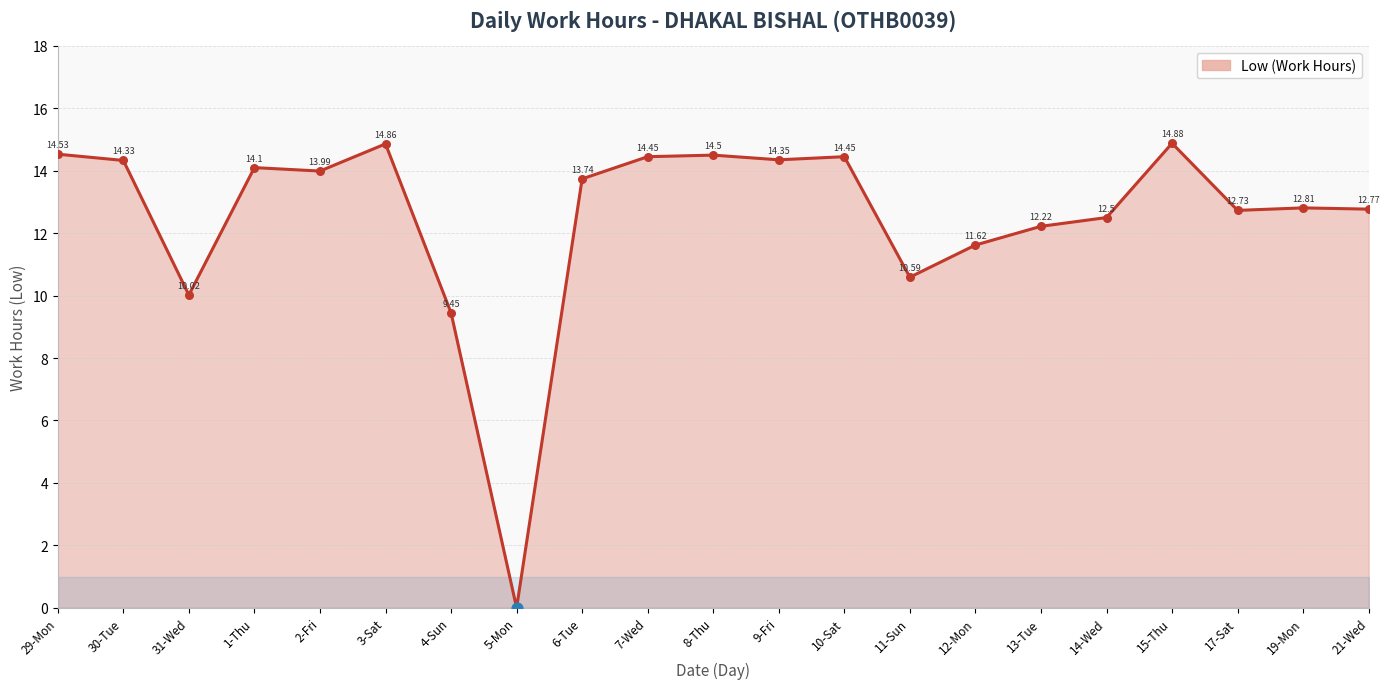

Approximately how many times larger is the value at 15-Thu compared to 17-Sat?

1.2